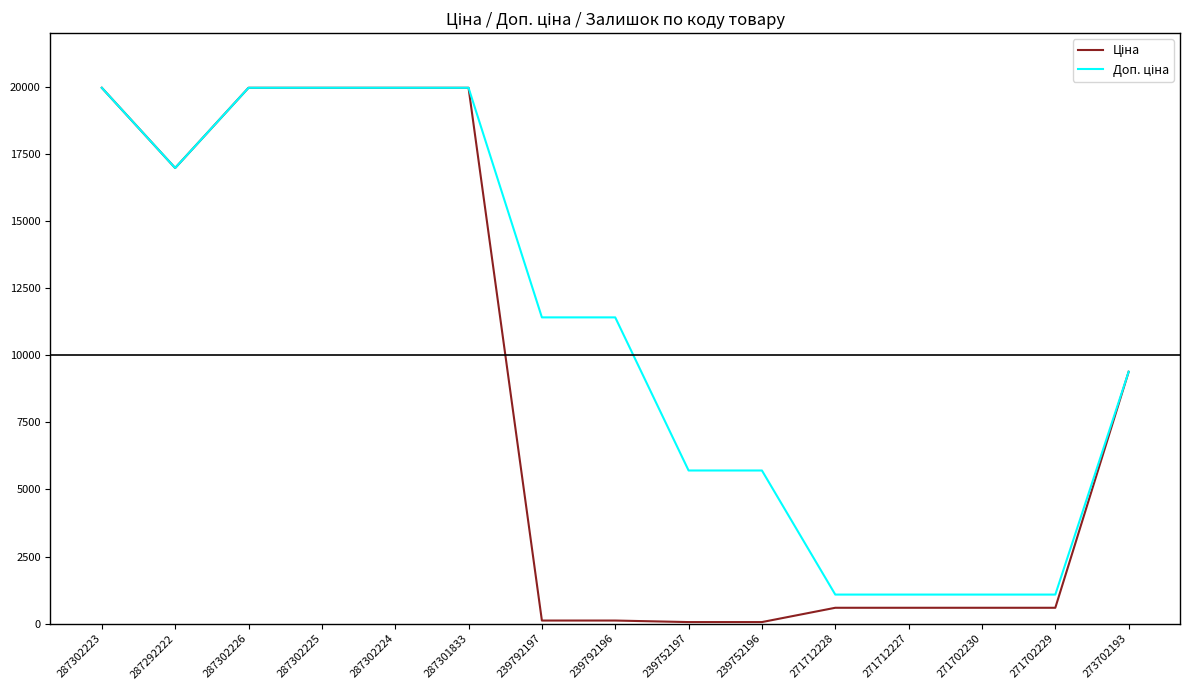

What is the maximum value shown in the chart?

19964.2